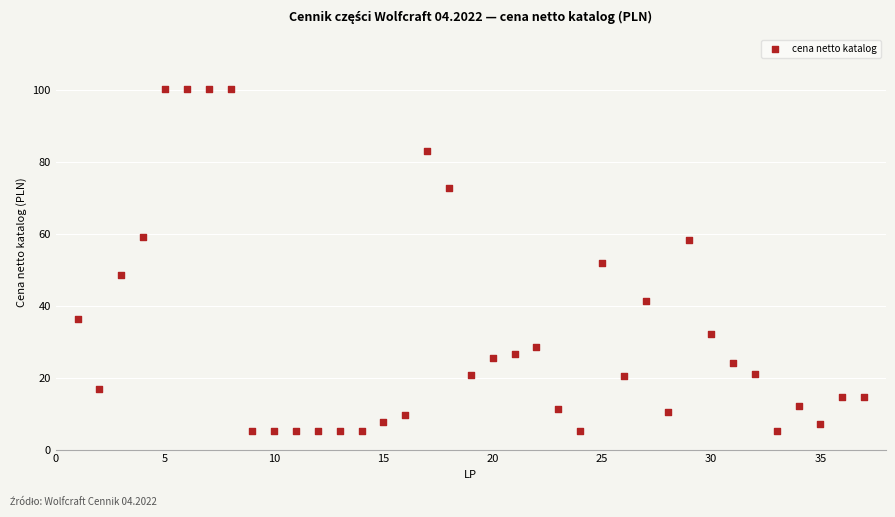

What is the range of Y values (max minus min)?

95.1